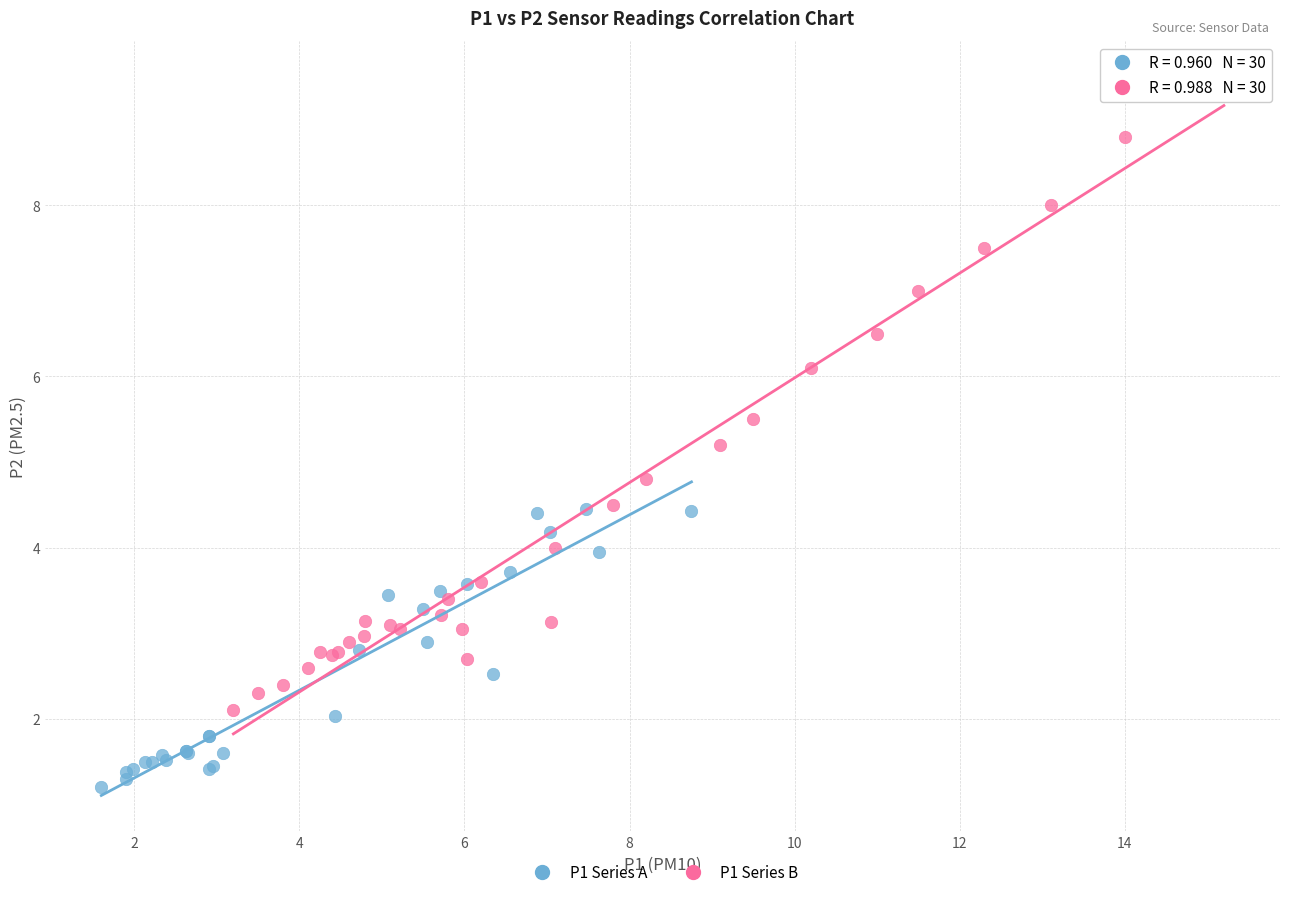

Which series has the largest Y range (max minus min)?

P1 Series B